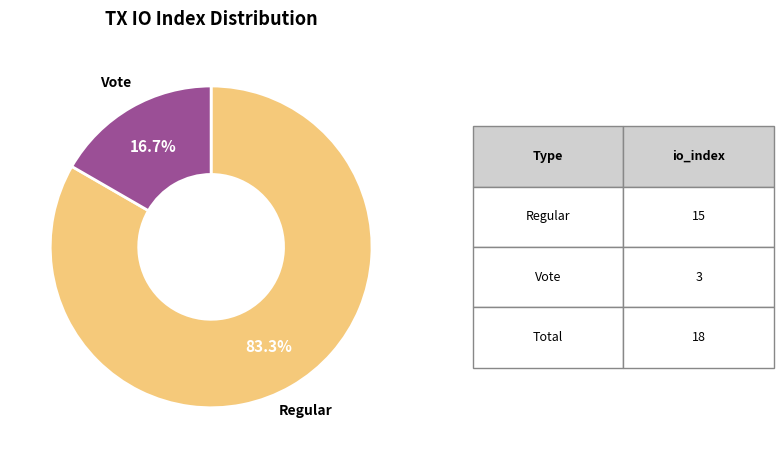

What is the ratio of the value at Regular to the value at Vote?

5.0